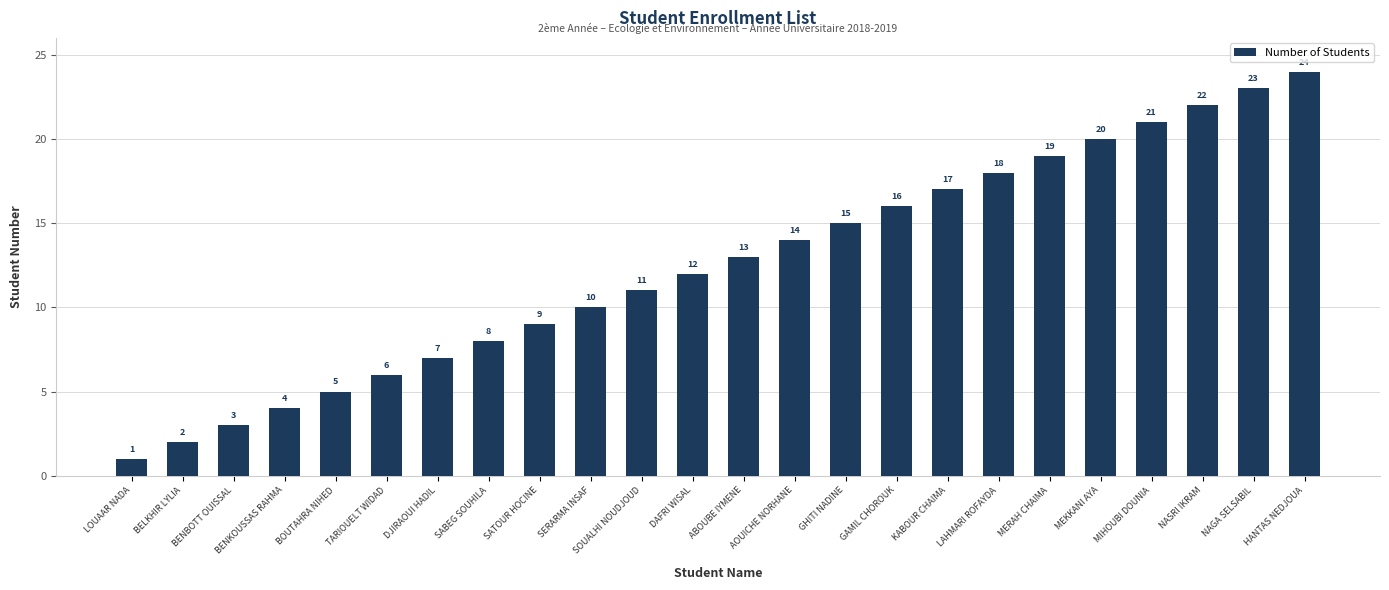

Reading left to right, list all the values displayed in this chart.

1	2	3	4	5	6	7	8	9	10	11	12	13	14	15	16	17	18	19	20	21	22	23	24